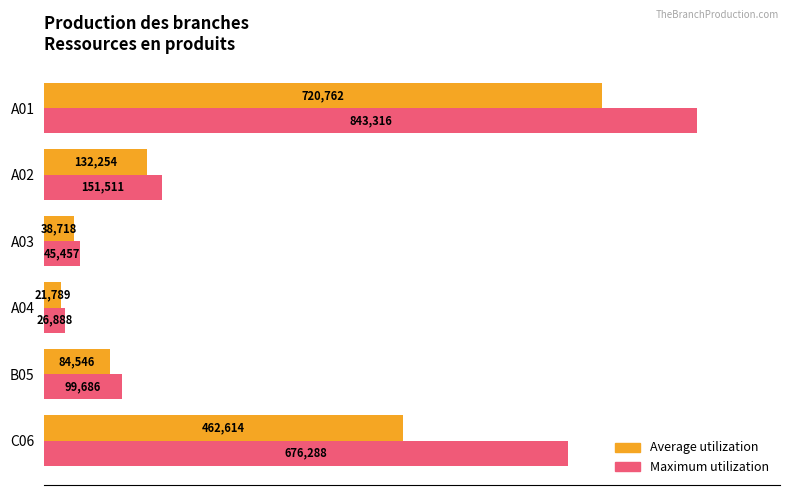

What is the average value of the Average utilization series?

243447